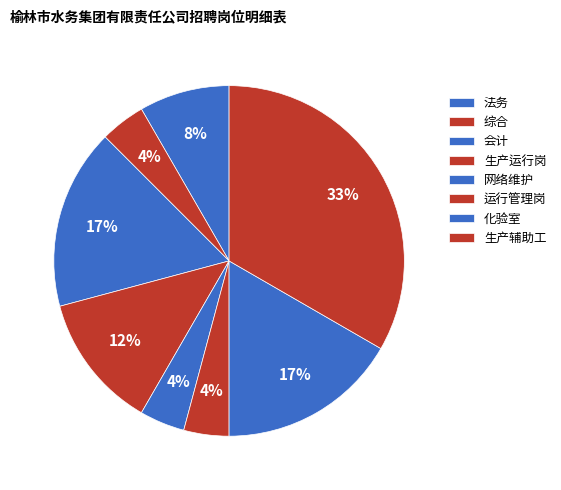

Count the number of slices in the pie.

8